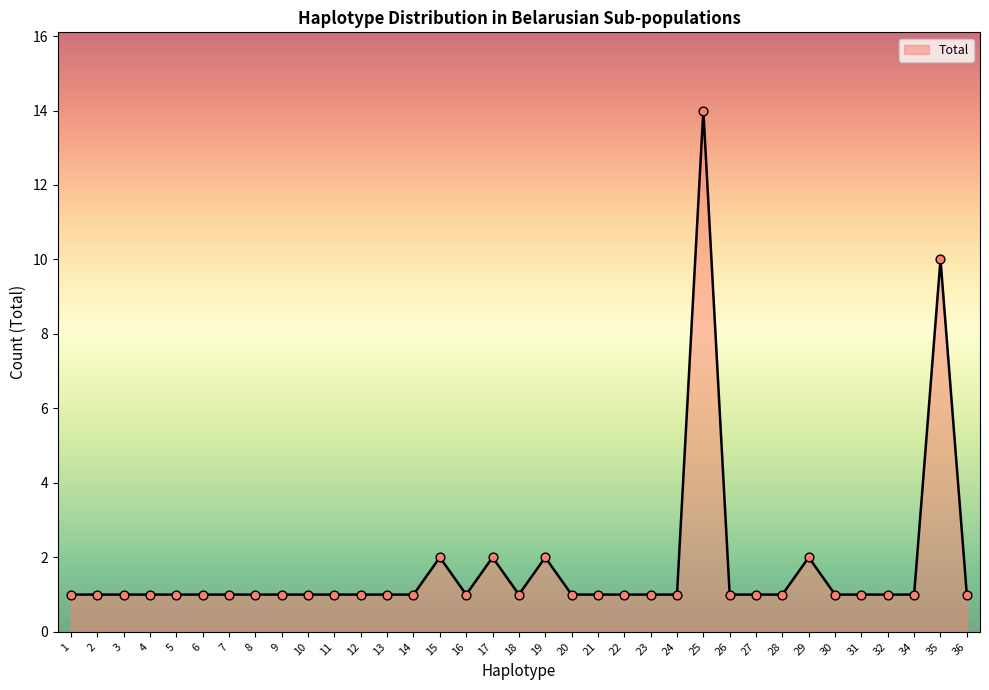

Approximately how many times larger is the value at 6 compared to 12?

1.0